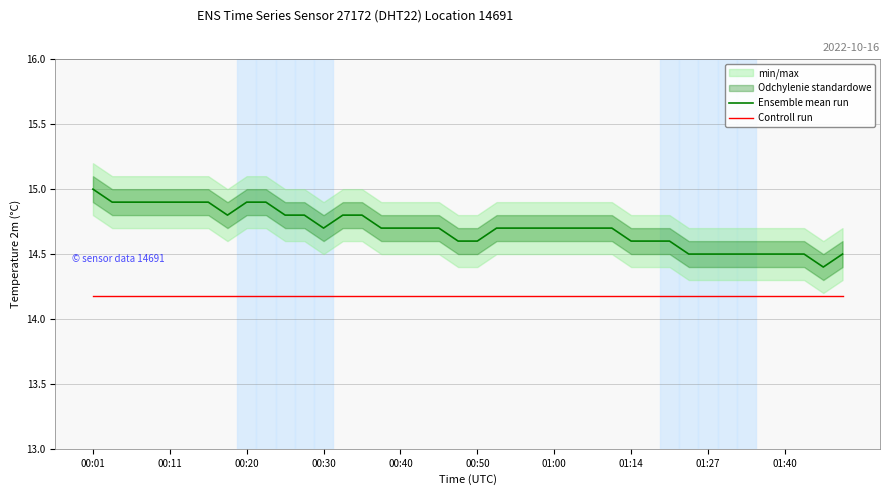

True or false: Controll run has more than 1 points higher than both neighbors.

False